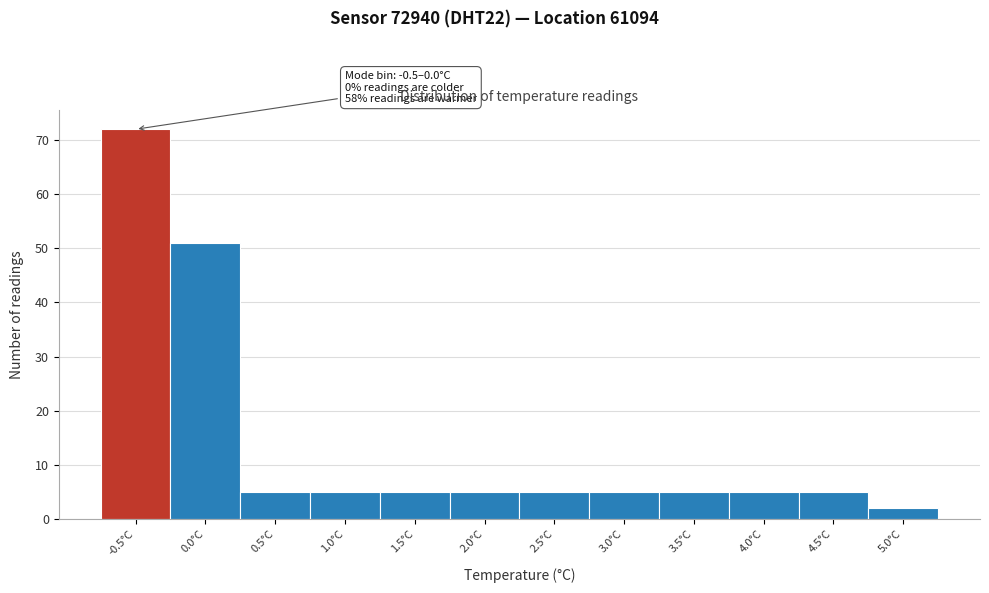

Reading right to left, what are all the values shown in this chart?

2	5	5	5	5	5	5	5	5	5	51	72